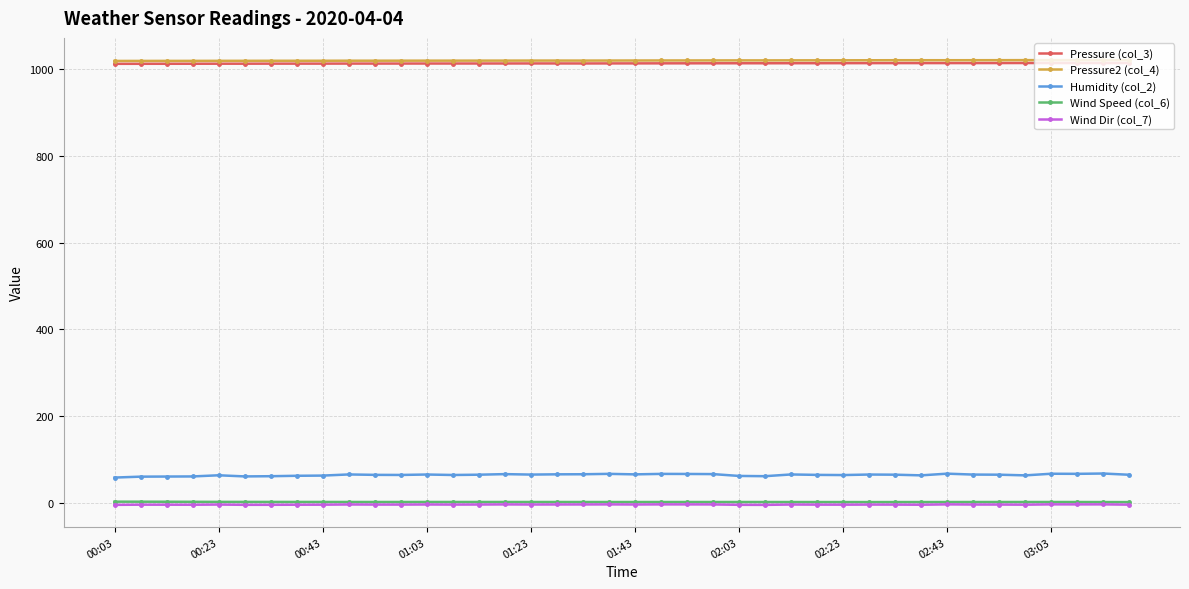

True or false: Pressure (col_3) has more than 2 interior local peaks.

True